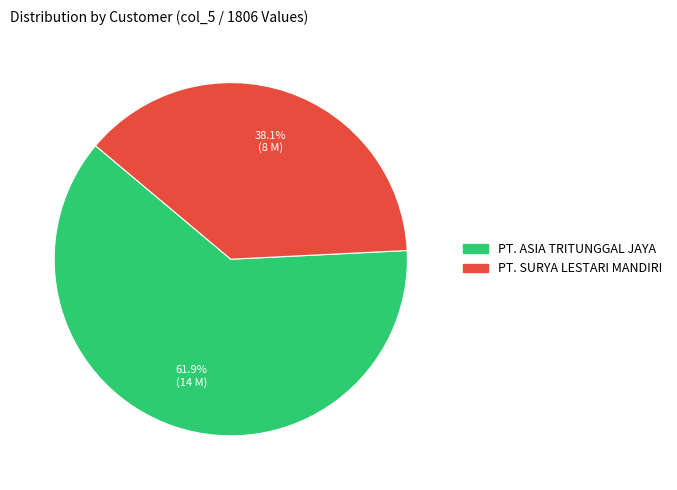

To the nearest percent, what percentage of the pie is PT. SURYA LESTARI MANDIRI?

38%